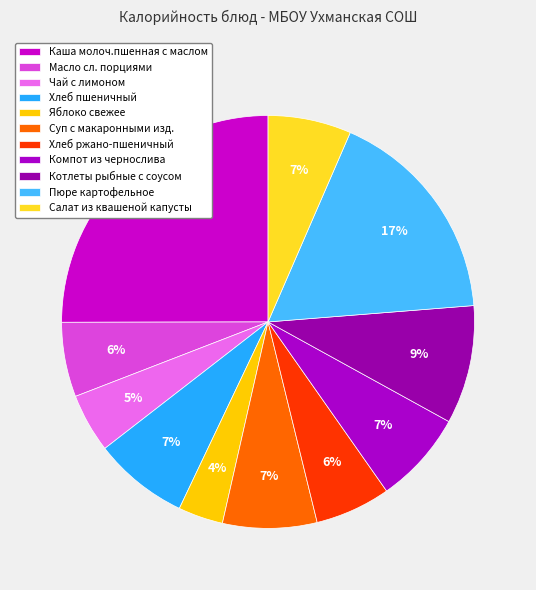

To the nearest percent, what portion does Салат из квашеной капусты represent?

7%